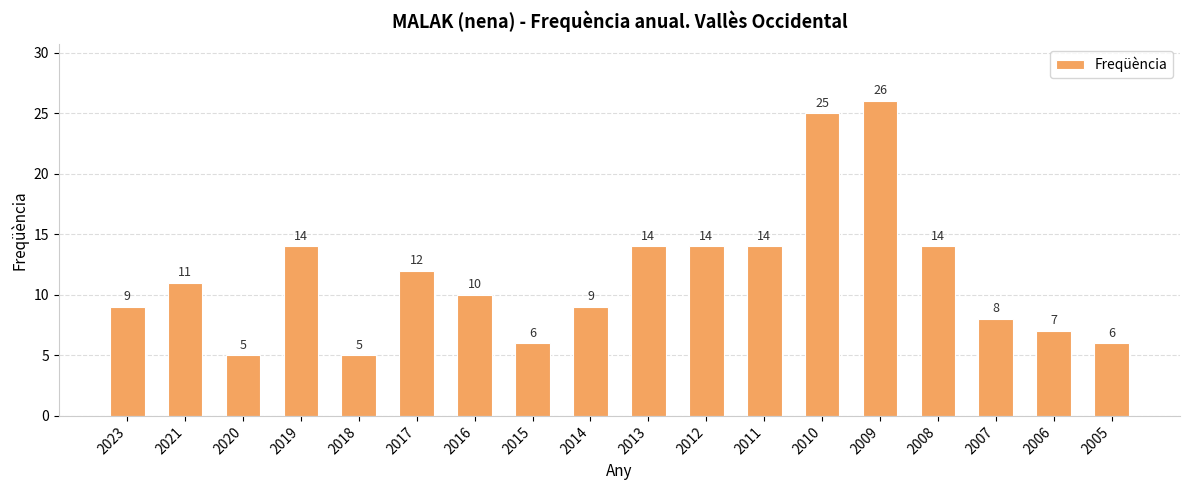

What is the approximate value at 2010?

25